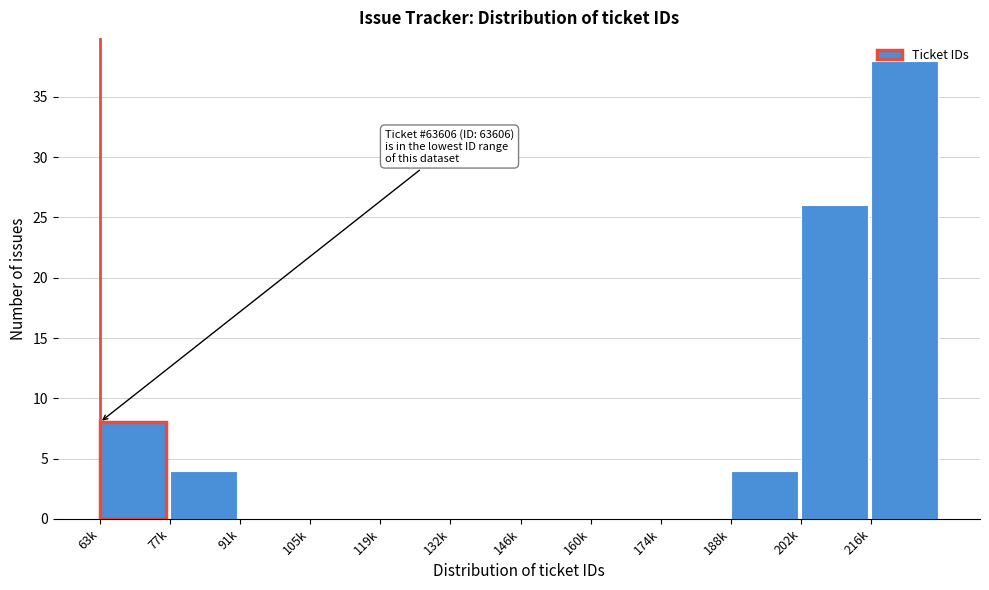

Where is the data nearest to the value 19?

202k